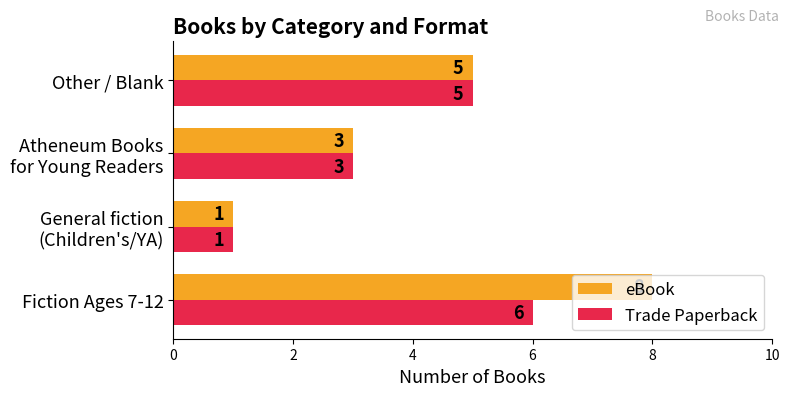

What is the minimum value for eBook?

1